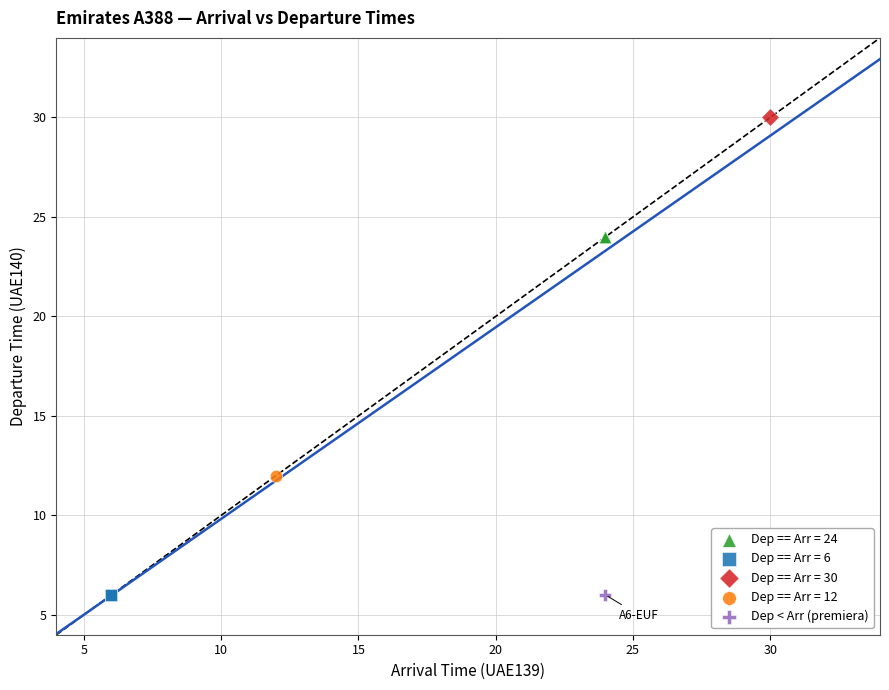

Which series contains the highest Y value?

Dep == Arr = 30